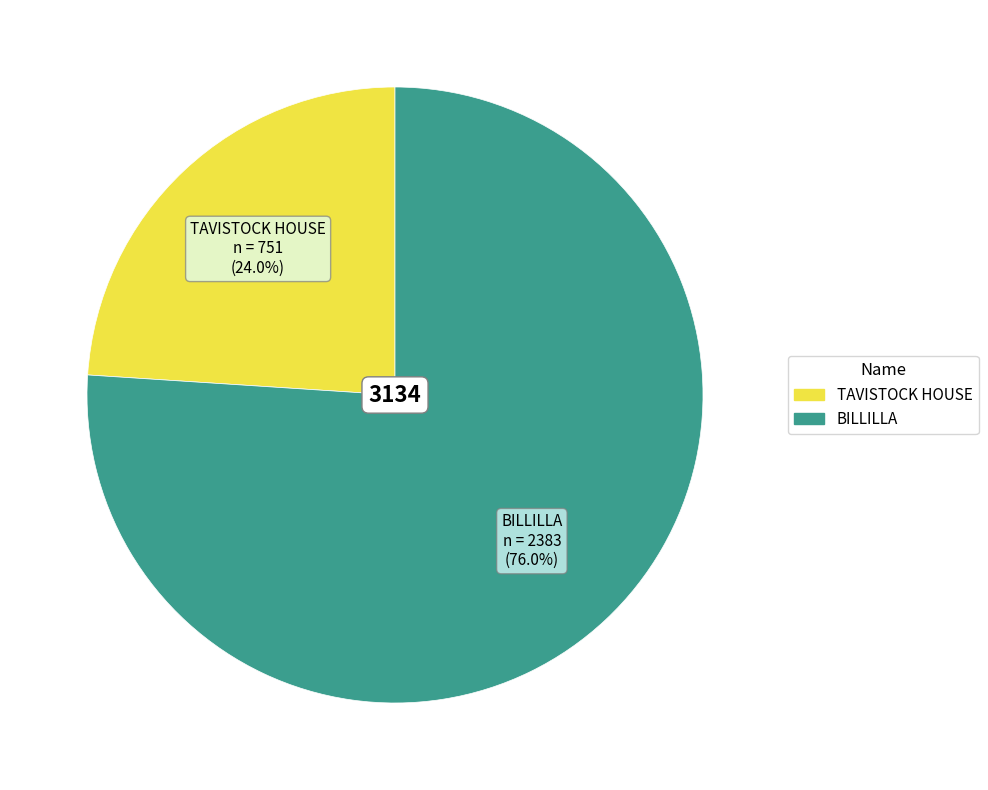

How much of the chart is everything except BILLILLA?

24.0%